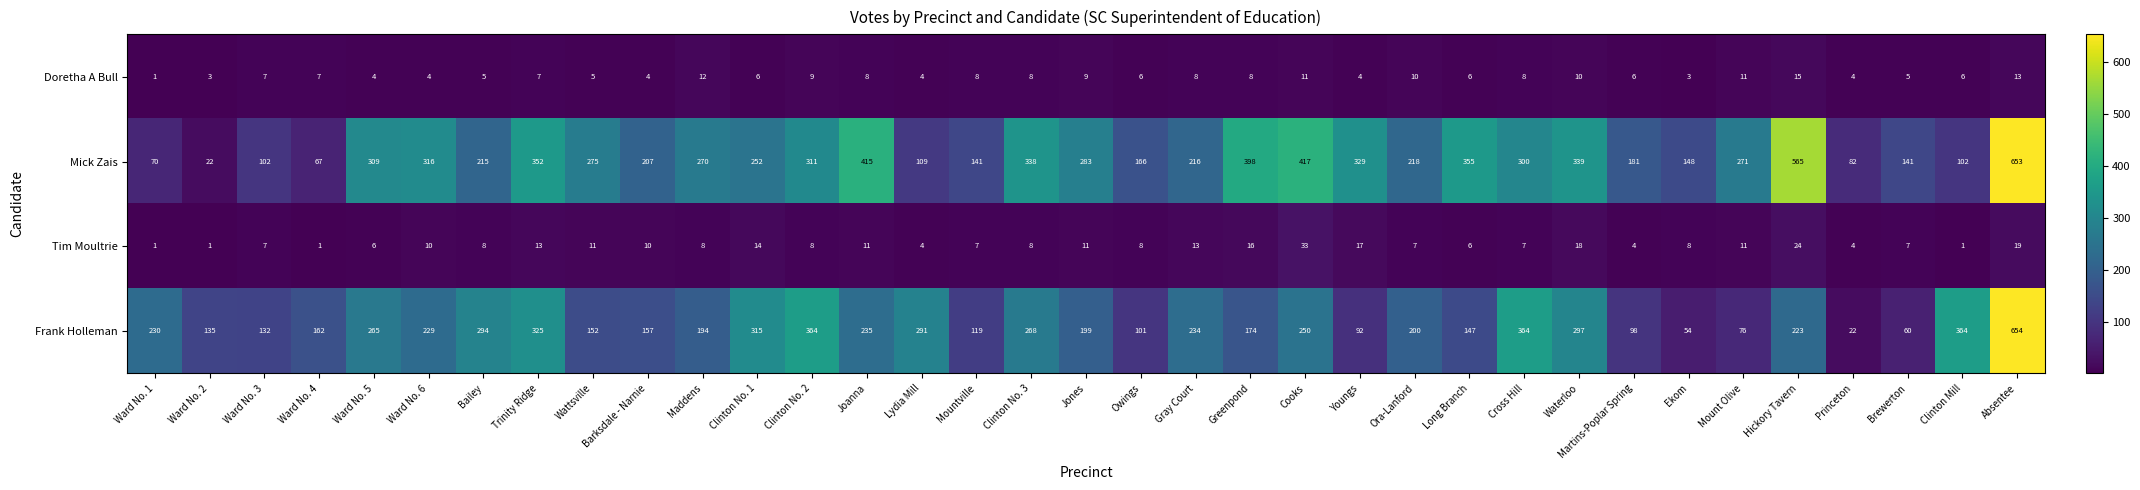

At which label does Frank Holleman first exceed 200?

Ward No. 1